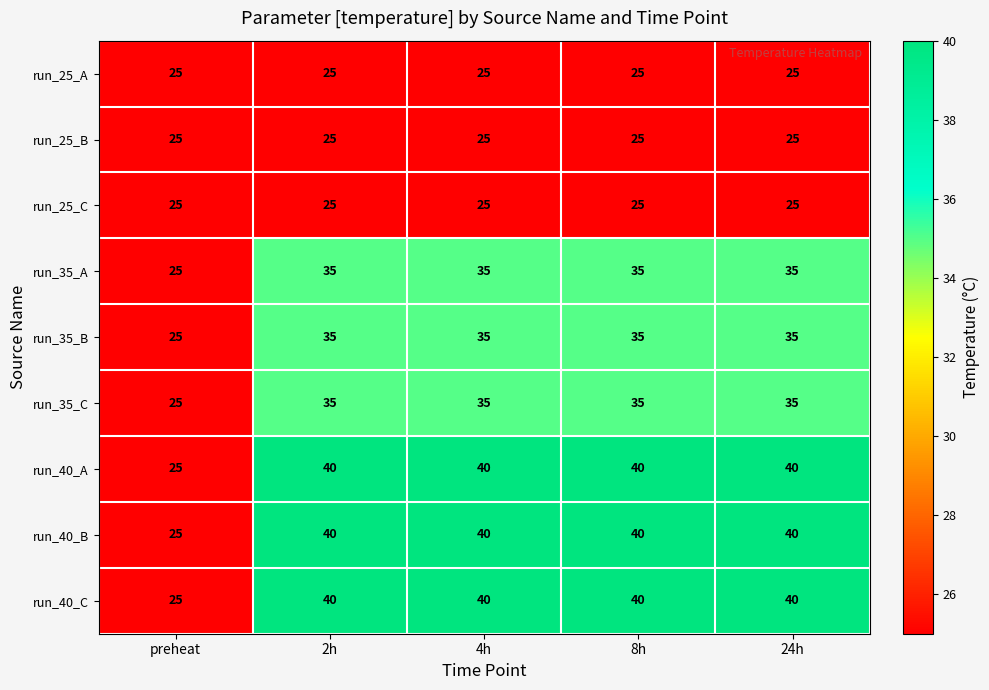

What is the spread (max minus min) of values at 2h?

15